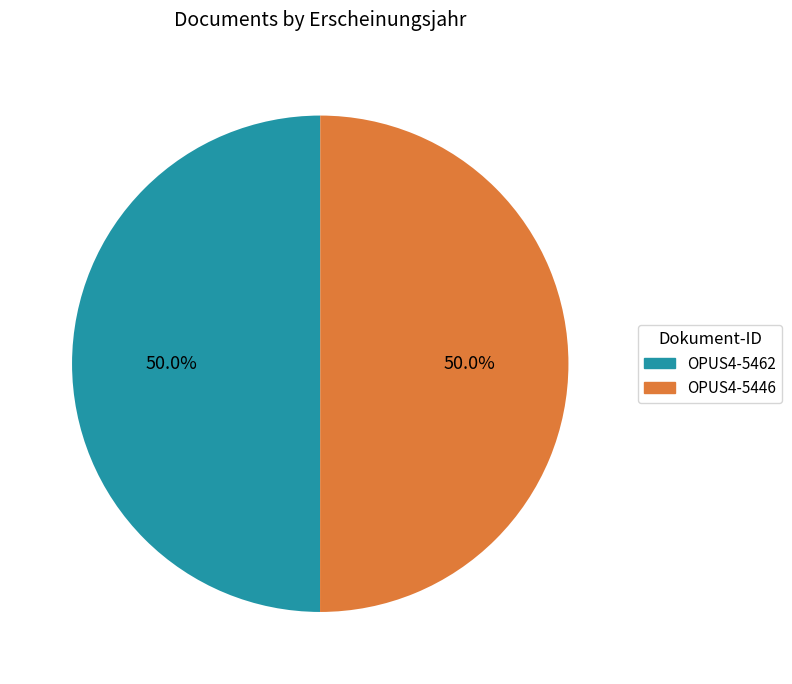

Approximately how many times larger is the value at OPUS4-5446 compared to OPUS4-5462?

1.0